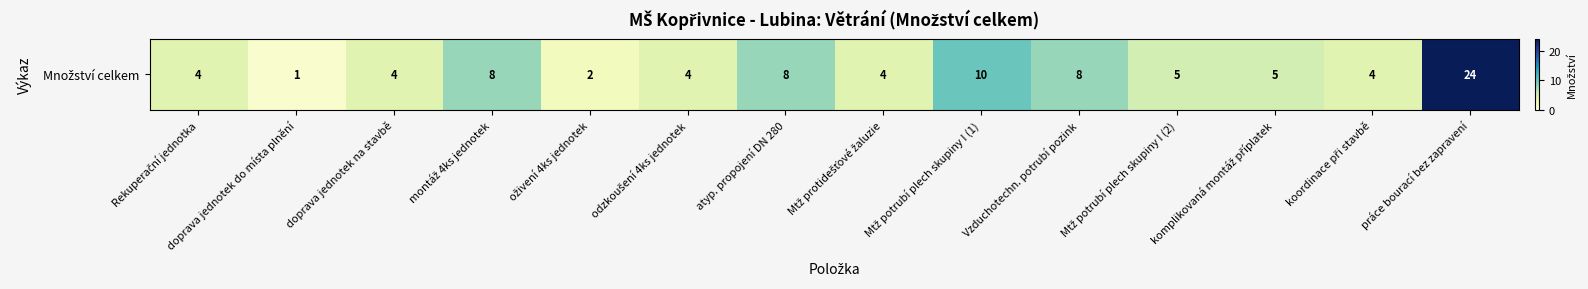

What is the minimum value shown in the chart?

1